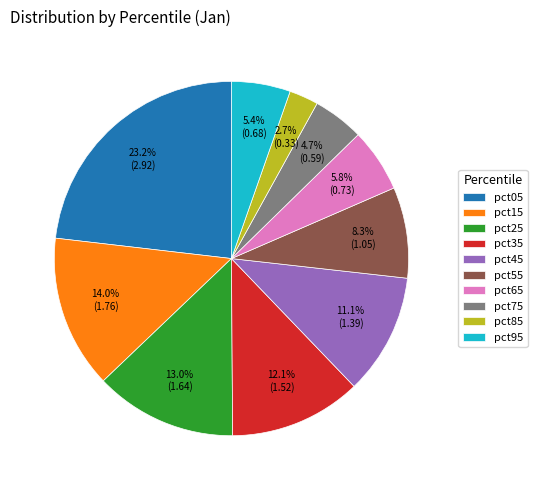

Count the number of slices in the pie.

10